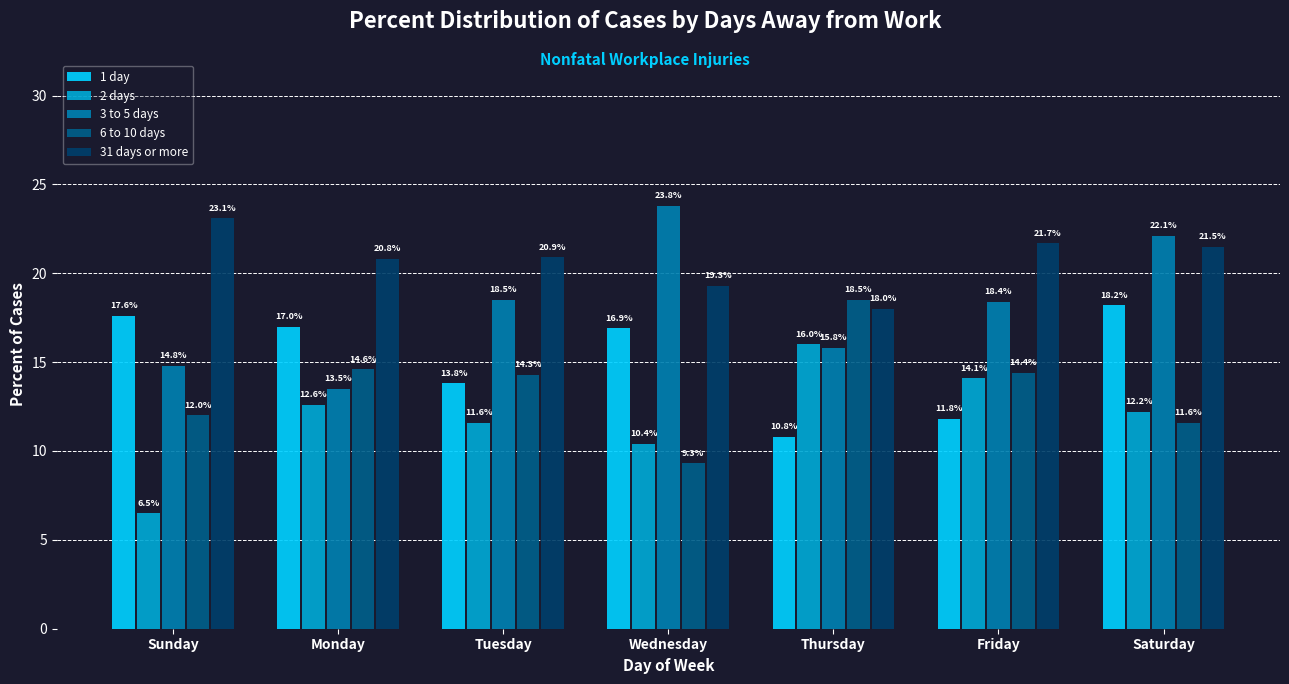

Which series has the largest total across all categories?

31 days or more